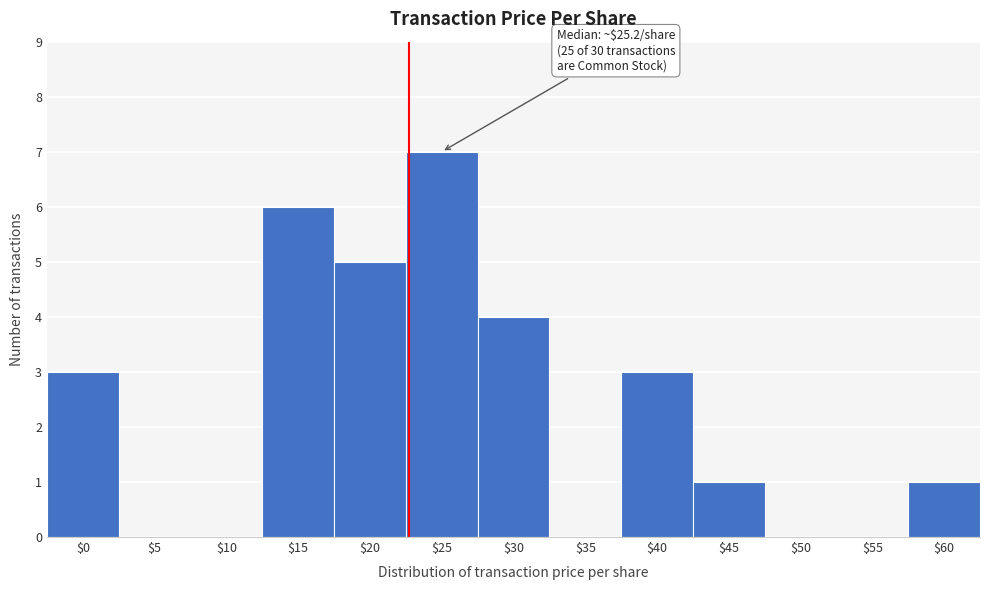

What is the greatest value displayed?

7